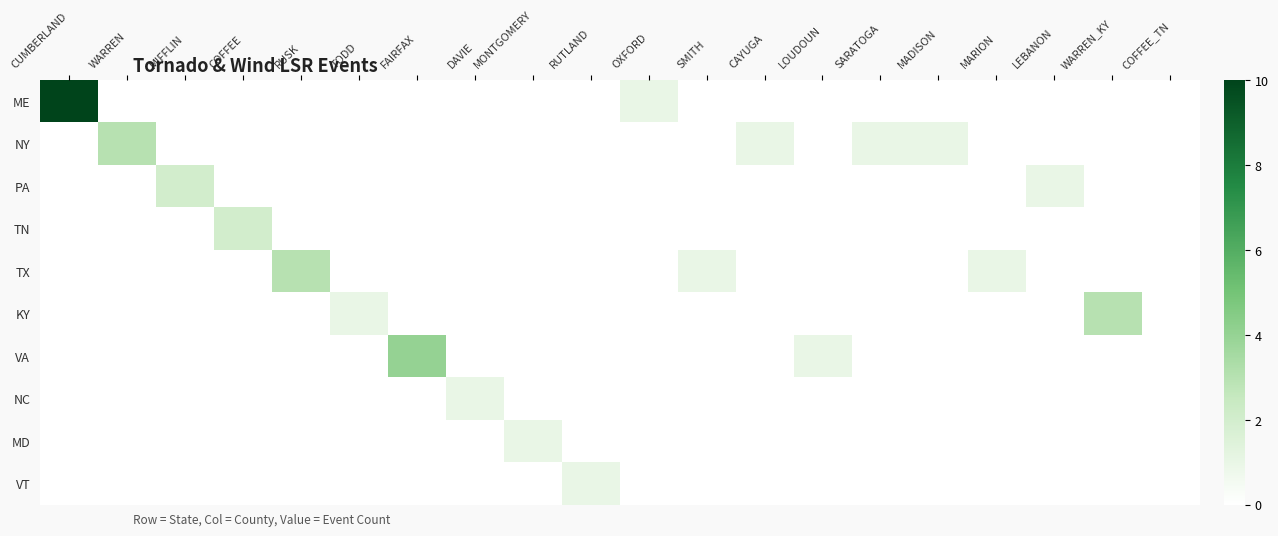

Rank the series by their maximum value, from highest to lowest.

ME, VA, NY, TX, KY, PA, TN, NC, MD, VT